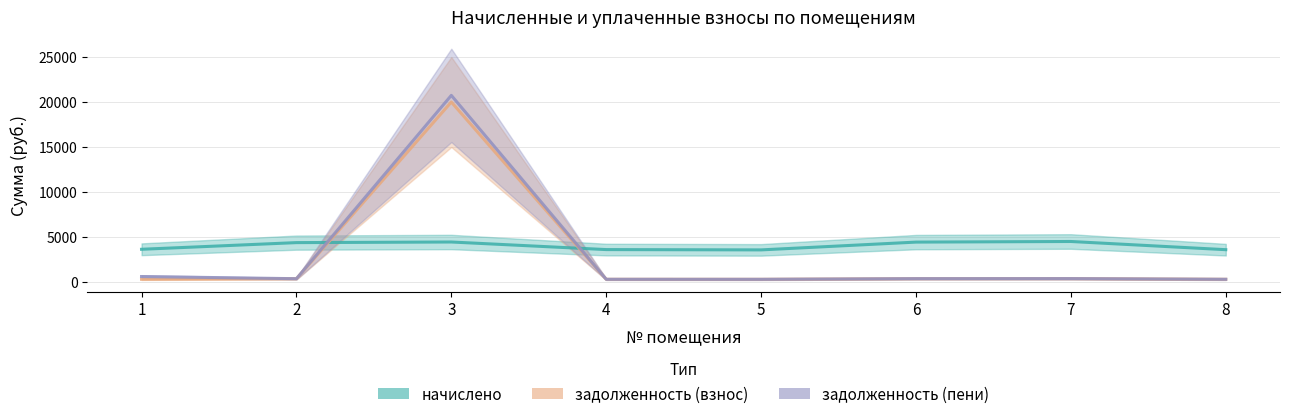

At which label does начислено first exceed 4373?

2